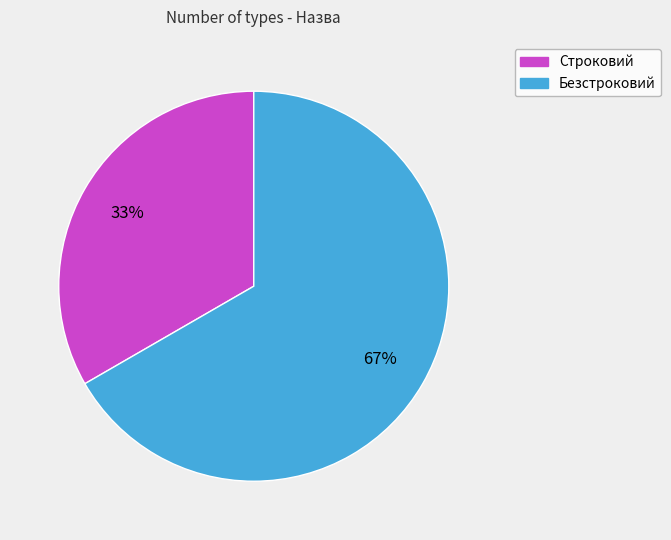

Is Строковий the majority of the pie?

No